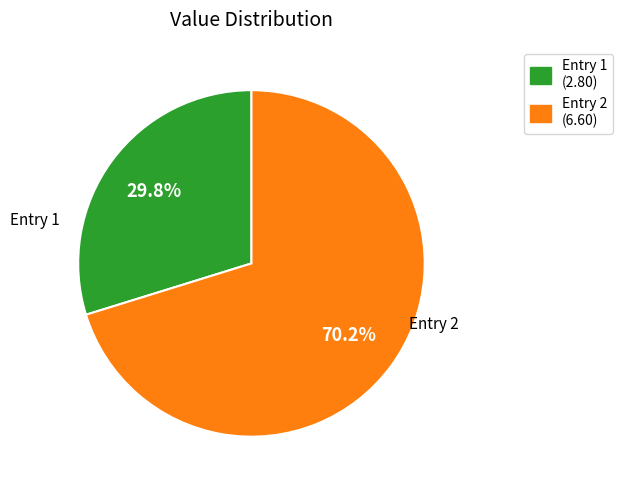

What is the total percentage of Entry 2 and Entry 1?

100.0%